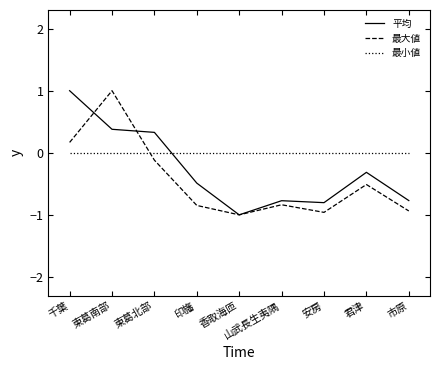

What position from the left is 印旛?

4